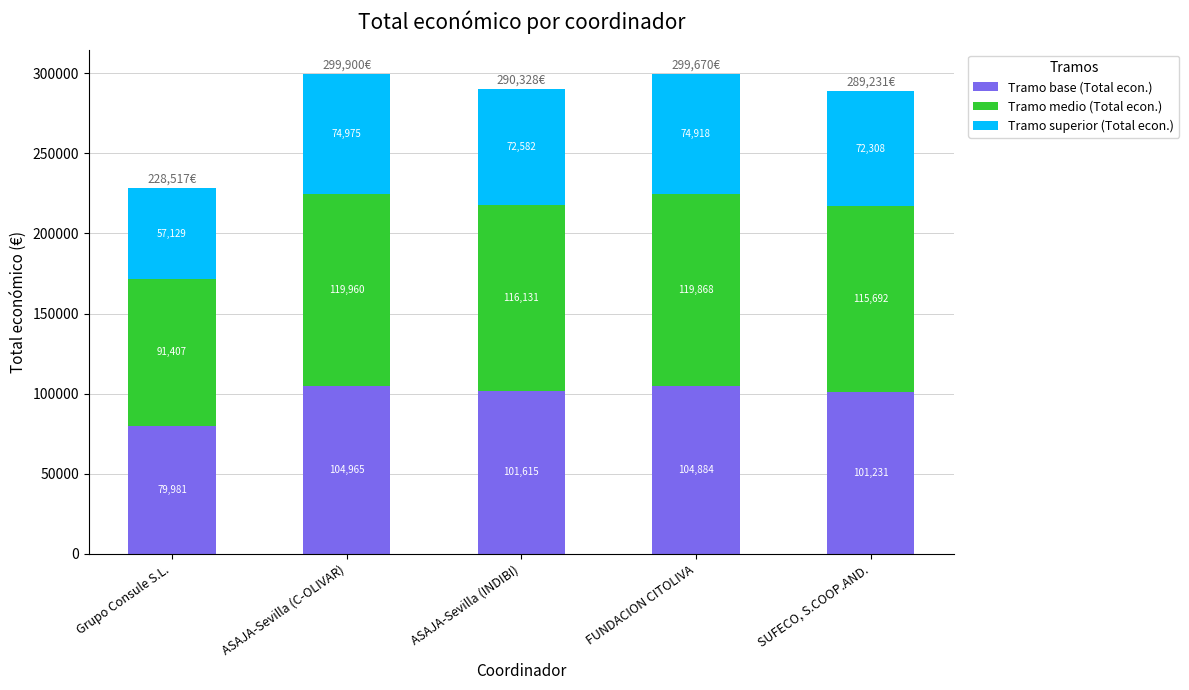

True or false: Tramo base (Total econ.) has a value of 49720.8 at Grupo Consule S.L..

False